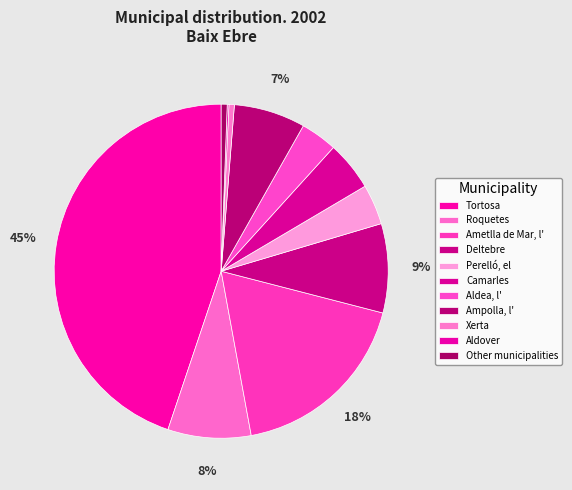

Count the number of slices in the pie.

11